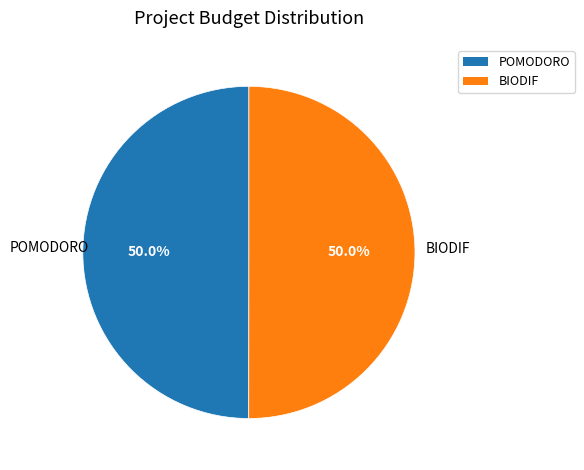

Is it true that POMODORO is 50% of the pie?

True